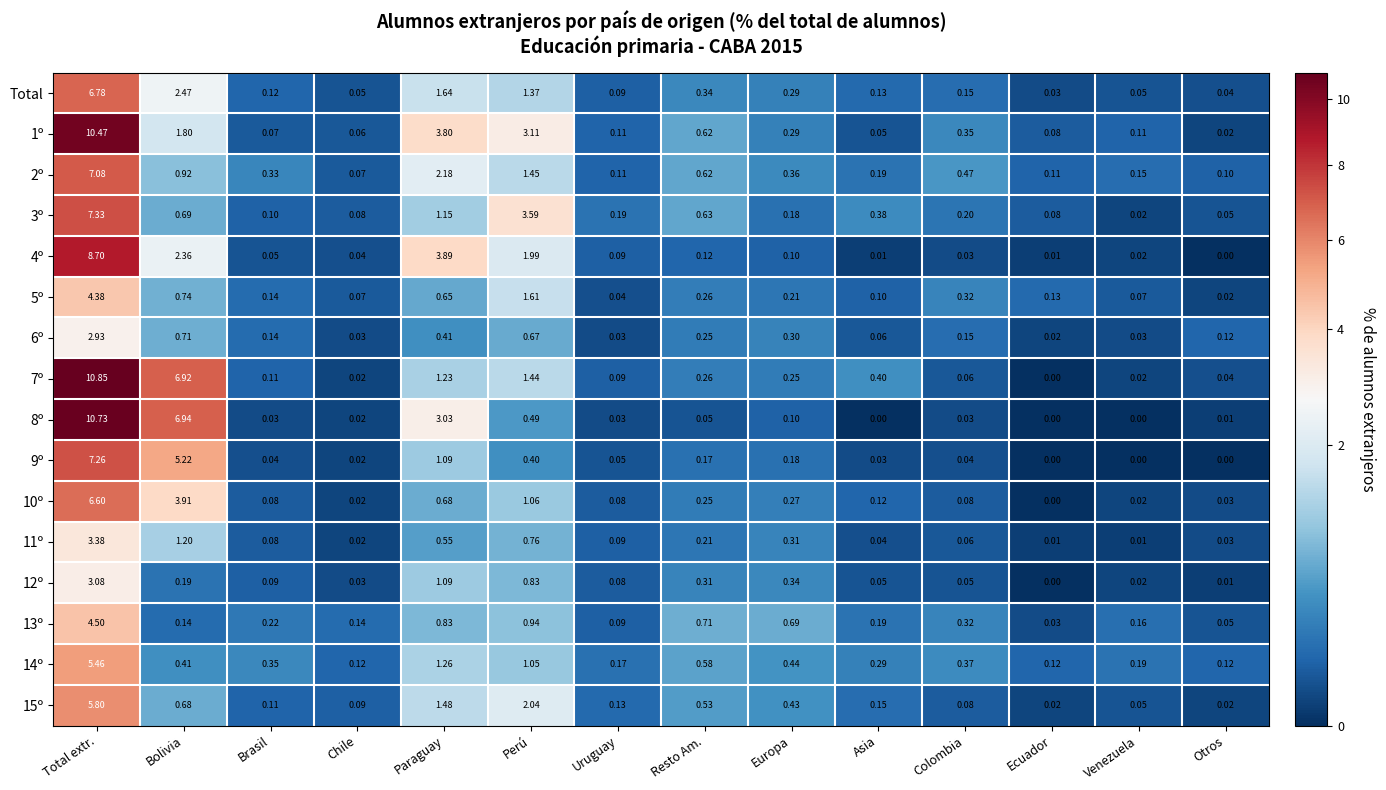

At how many categories does at least one series exceed 6?

2